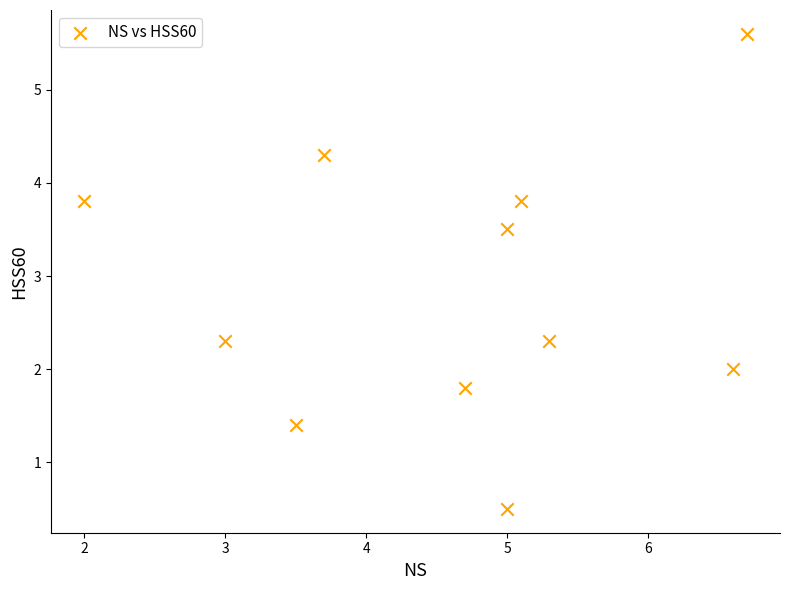

What Y value in the scatter plot is closest to 3?

3.5